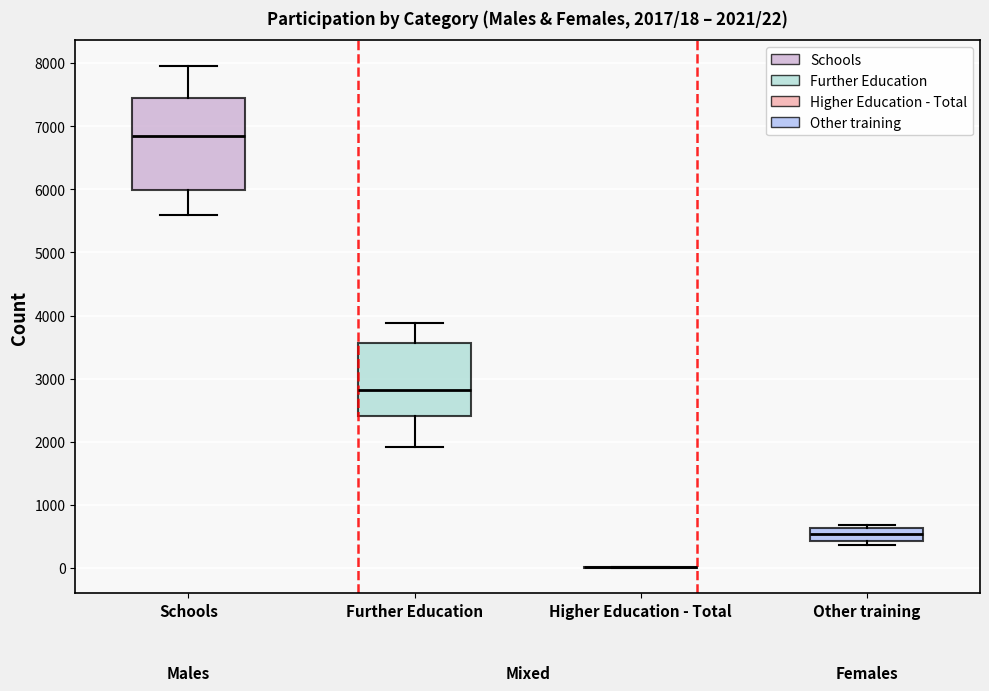

Comparing the boxes themselves (not the whiskers), which one is the tallest?

Schools